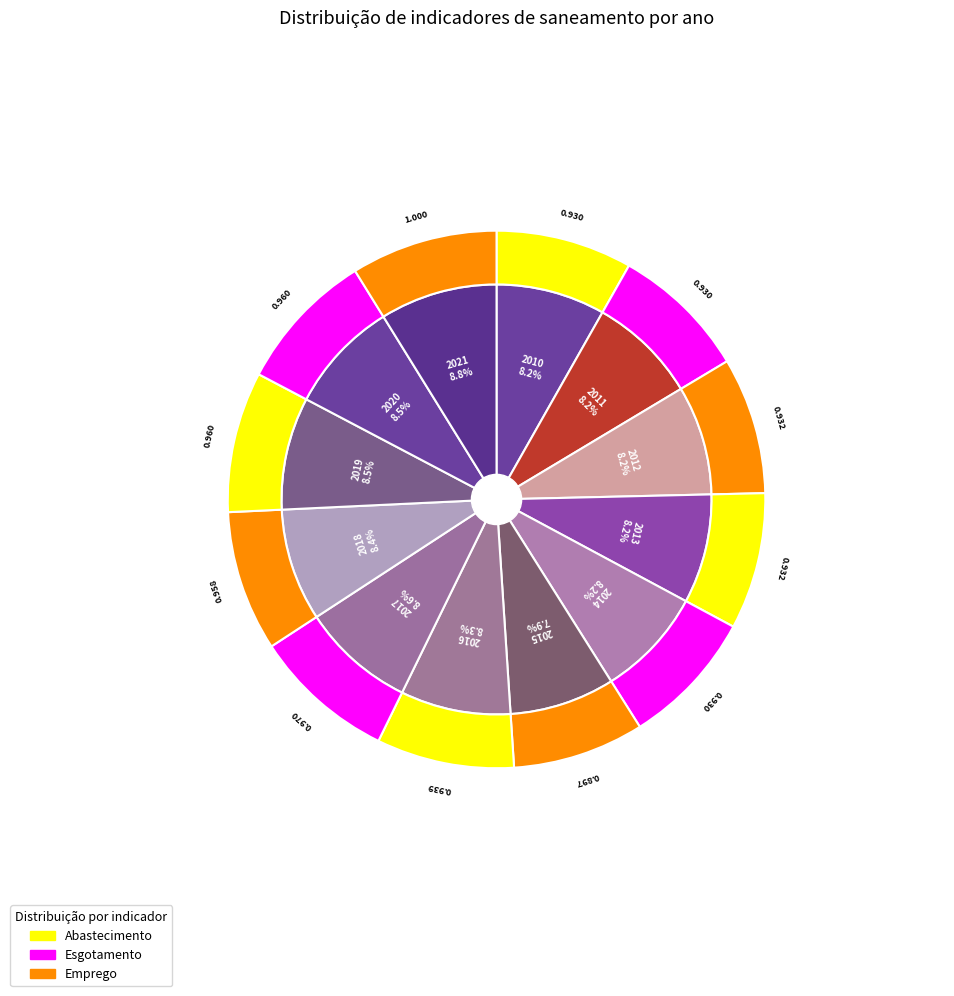

Which slice is the largest?

2021